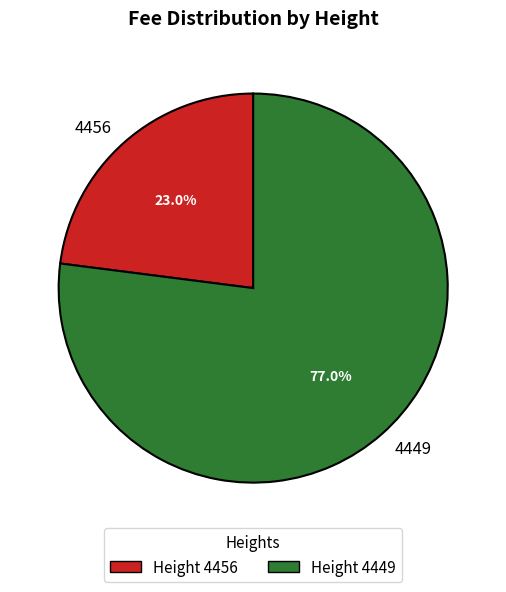

Which has a higher value, 4449 or 4456?

4449